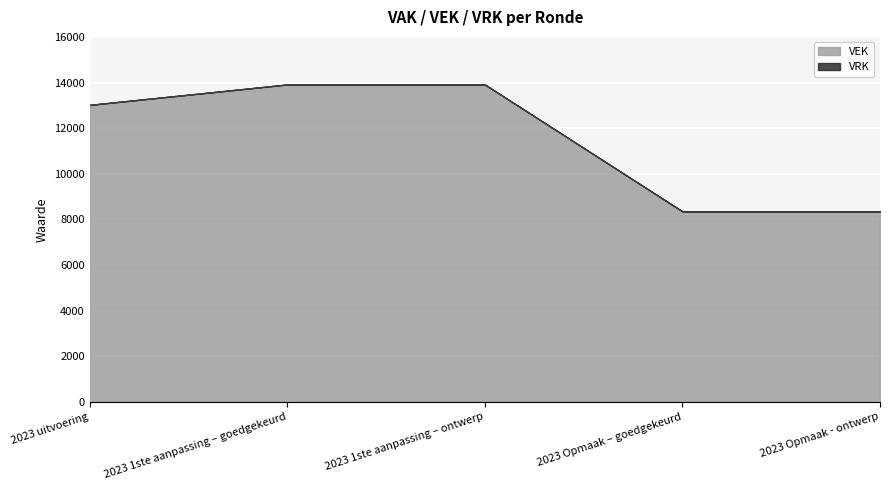

True or false: VRK and VEK intersect in this chart.

False